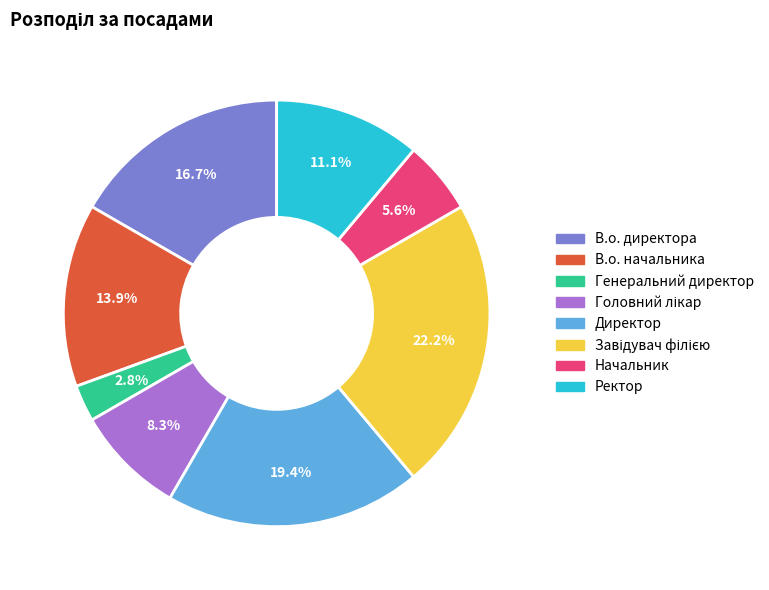

To the nearest percent, what portion does Начальник represent?

6%